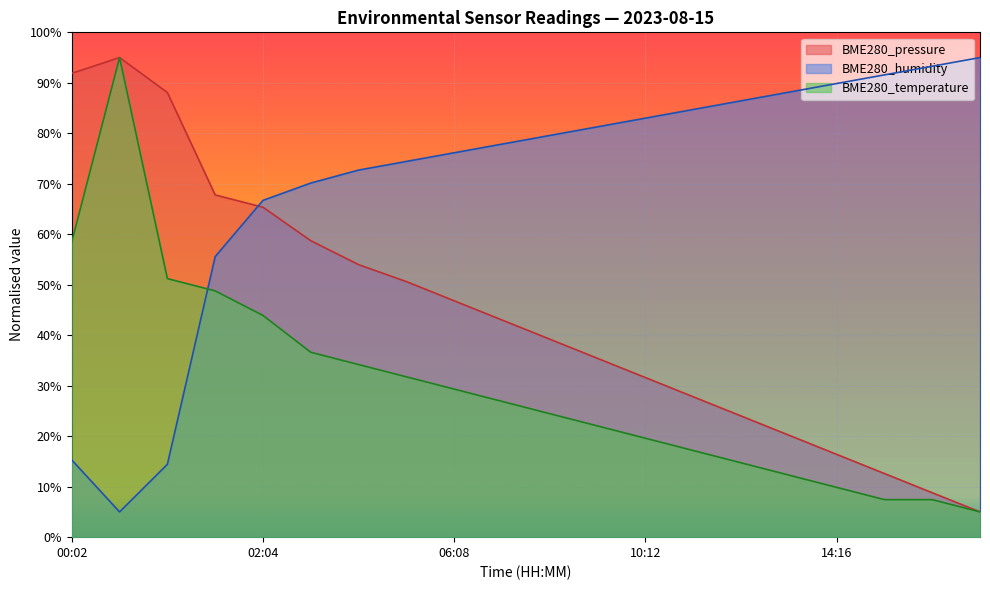

What is the label of the 7th point from the left?

04:06